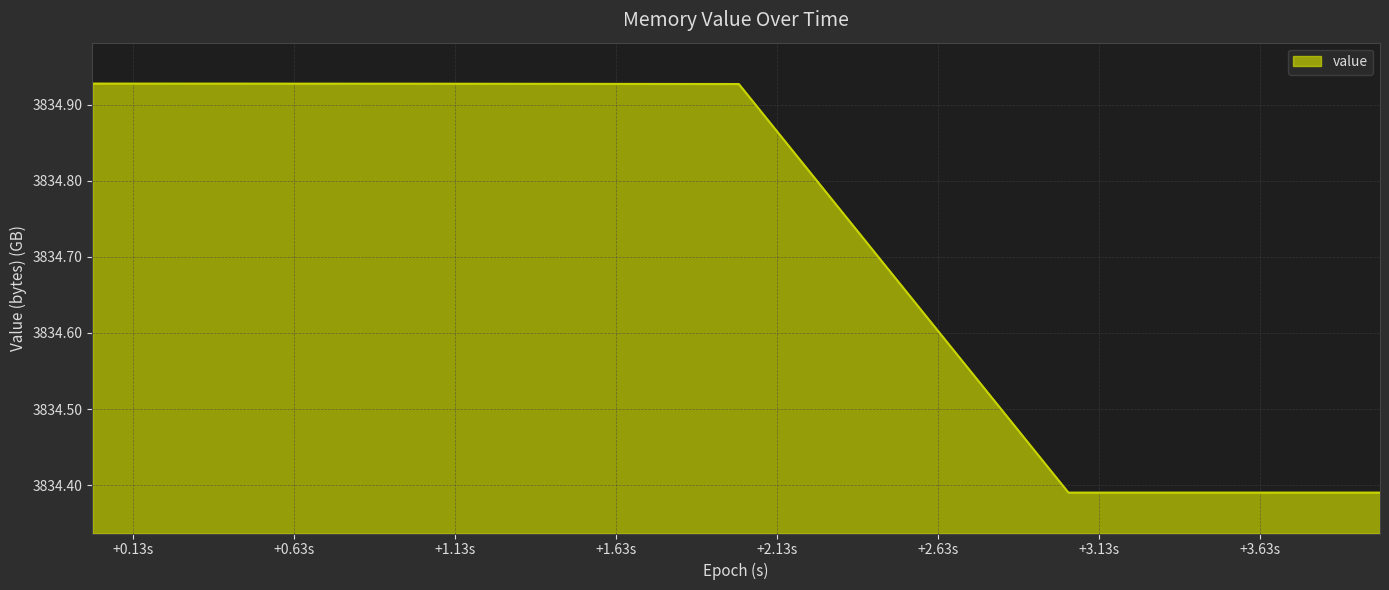

How many values are between 3834 and 3835?

5